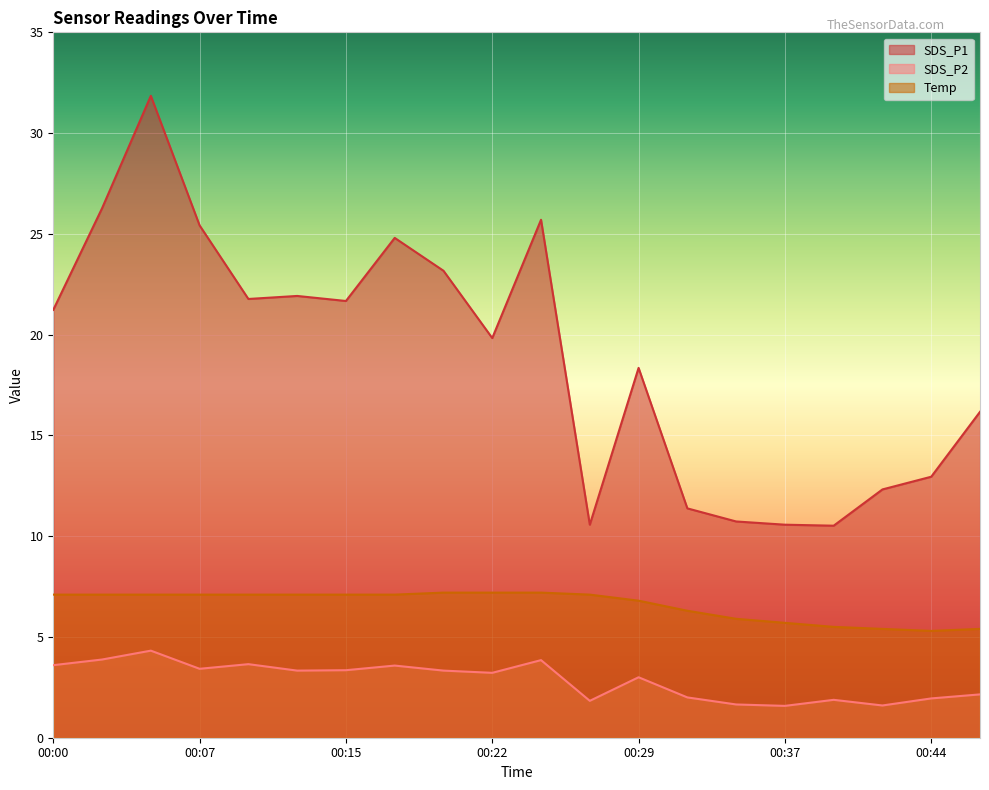

What is the highest value of the SDS_P1 series?

31.9